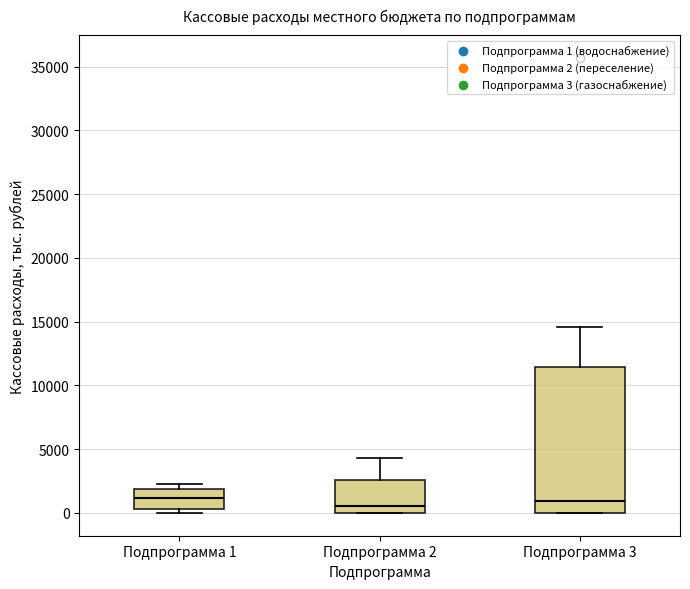

Comparing the boxes themselves (not the whiskers), which one is the tallest?

Подпрограмма 3